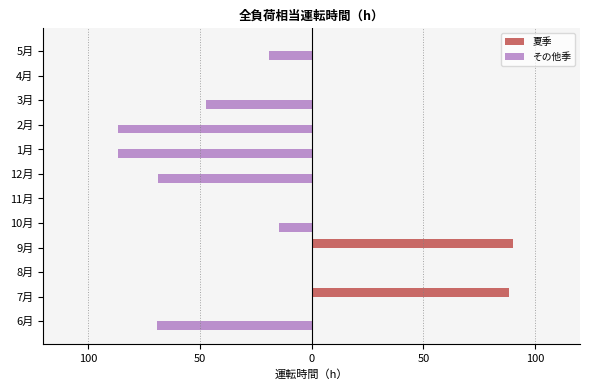

What are all the series names shown in the legend?

夏季, その他季